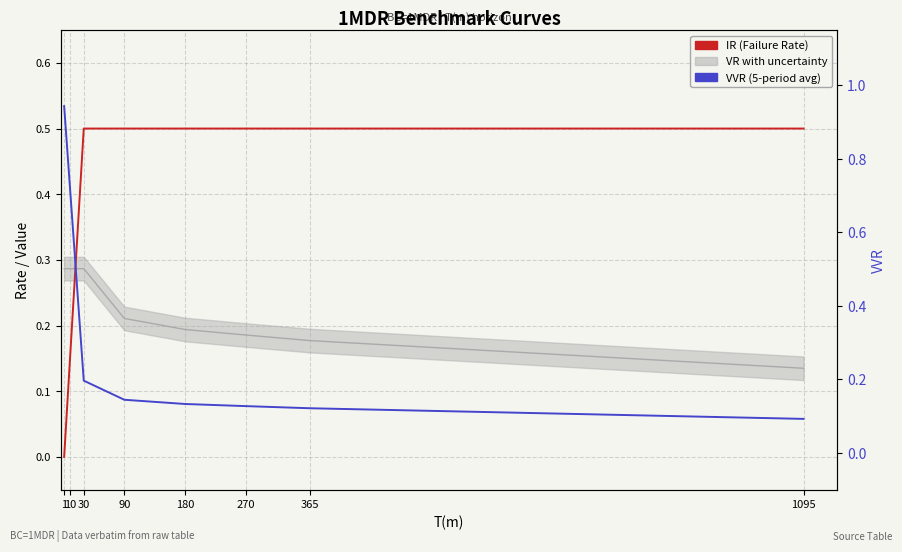

The IR series shows 0.2 at 270. True or false?

False